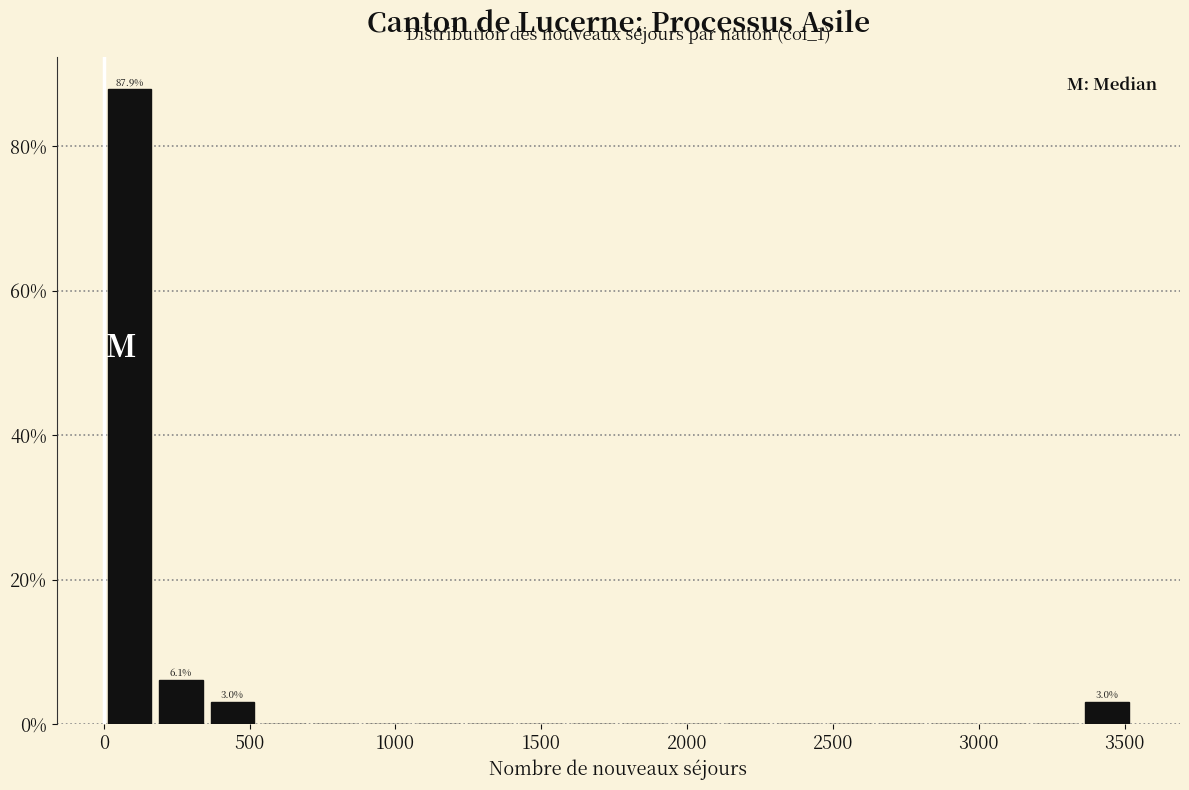

Around what value on the x-axis is the tallest bar? Give the approximate position of its centre, as read against the axis.

100